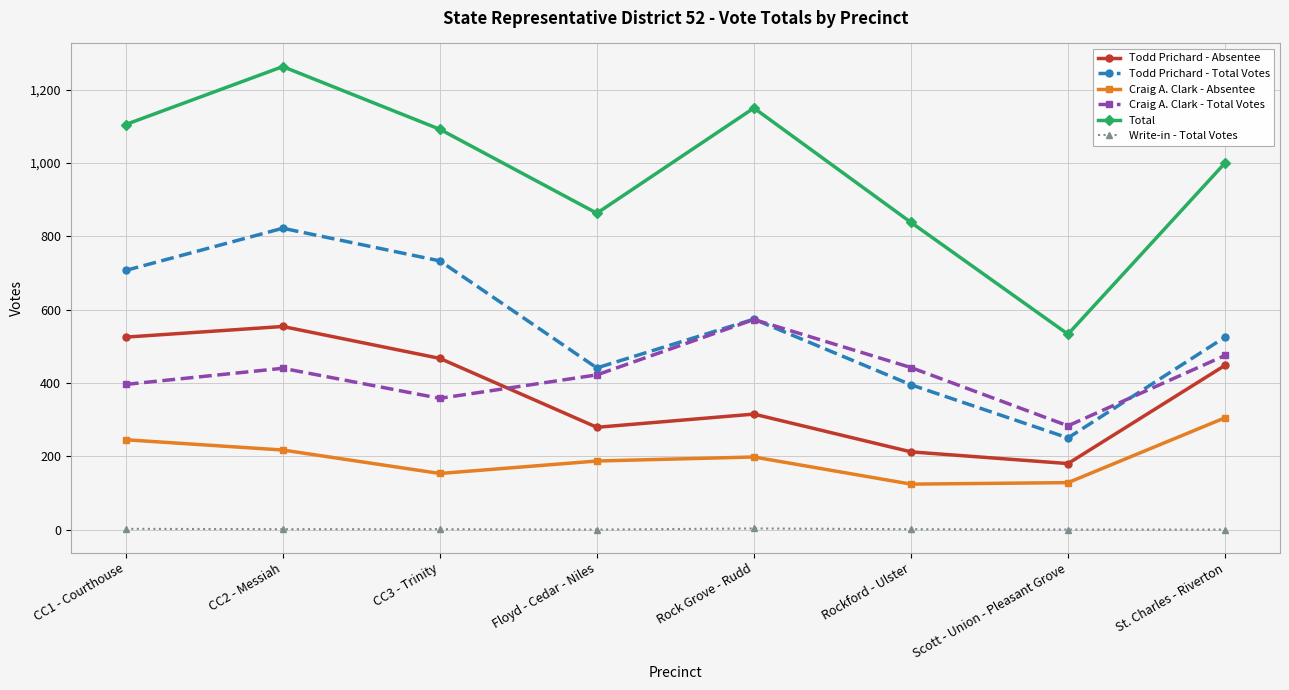

Read the Write-in - Total Votes value at CC2 - Messiah.

1